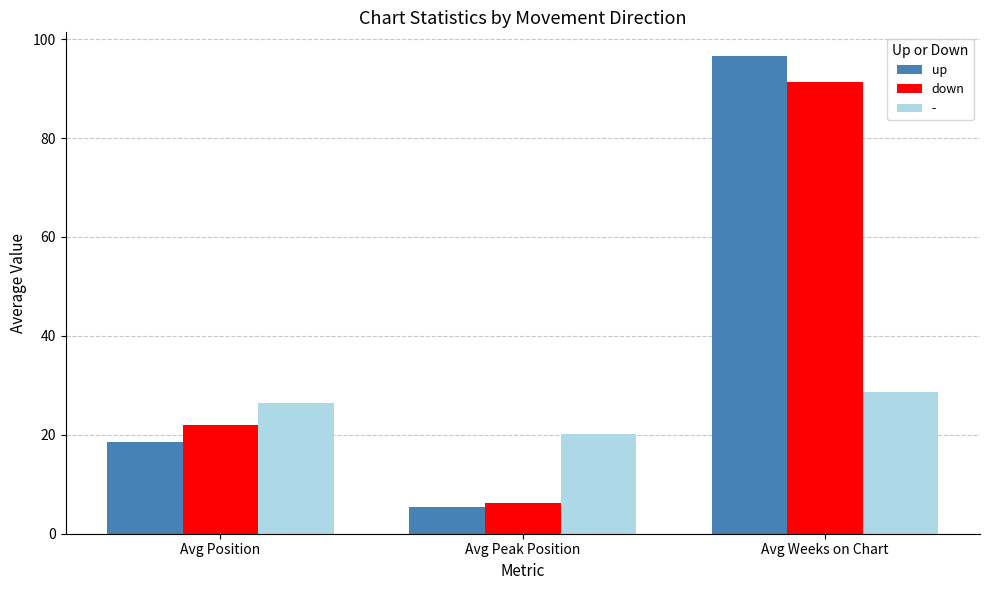

Between Avg Position and Avg Peak Position, which series saw the biggest shift?

down